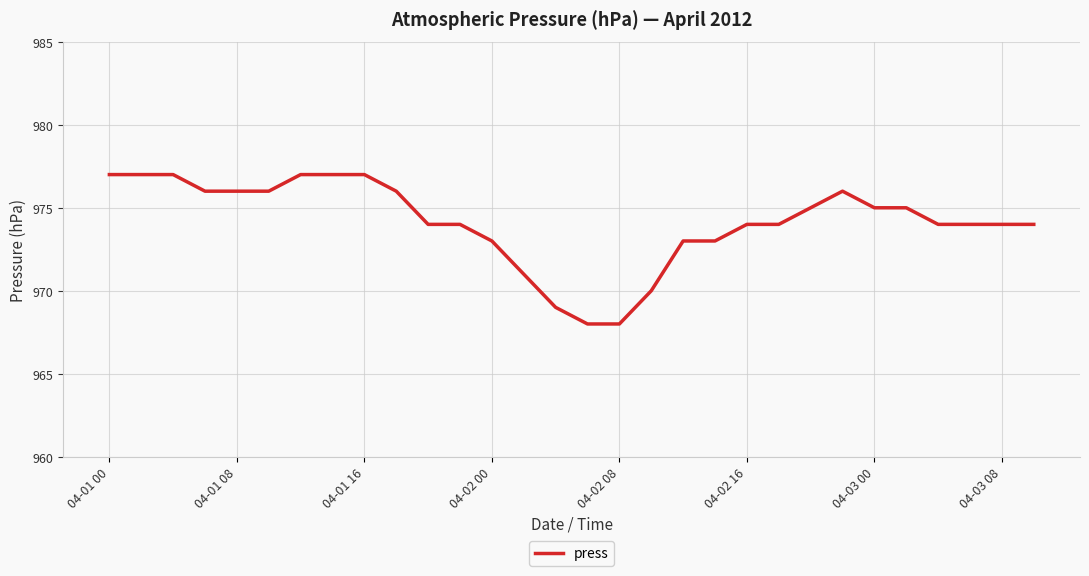

What is the difference between the maximum and minimum values?

9